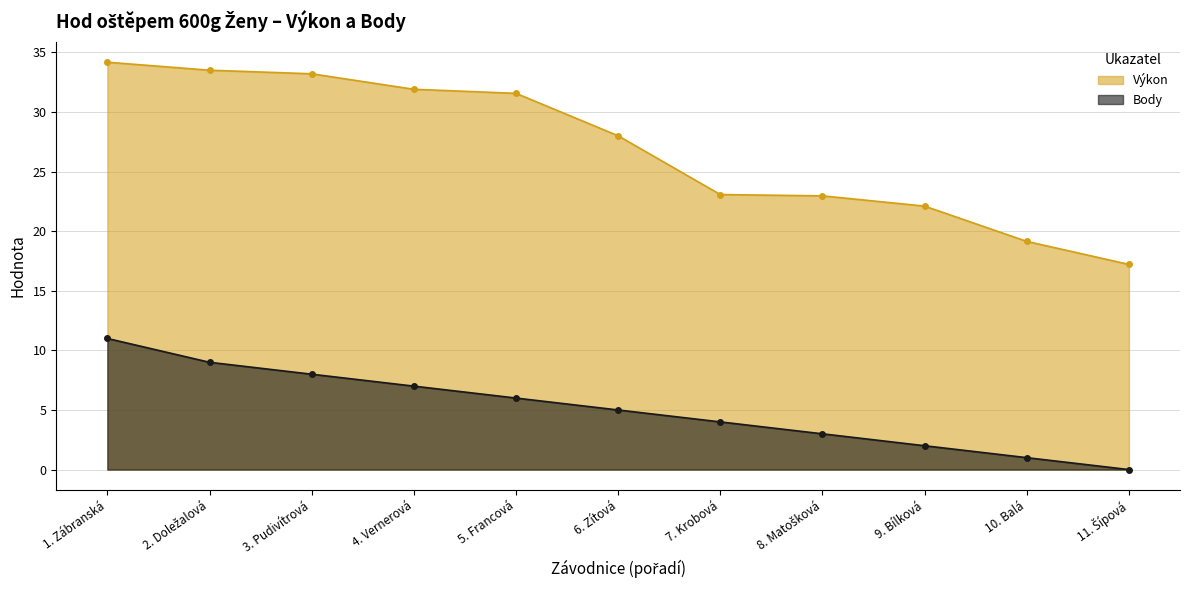

List the series in order of their overall mean, lowest first.

Body, Výkon